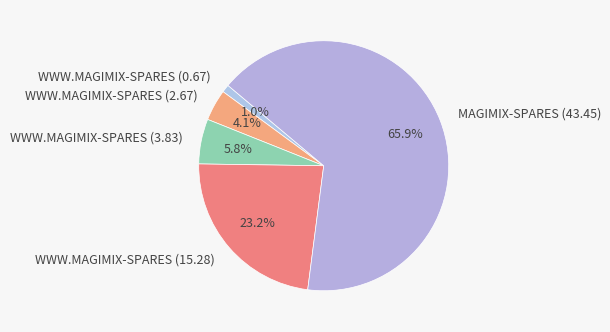

Which category has the biggest portion of the pie?

MAGIMIX-SPARES (43.45)